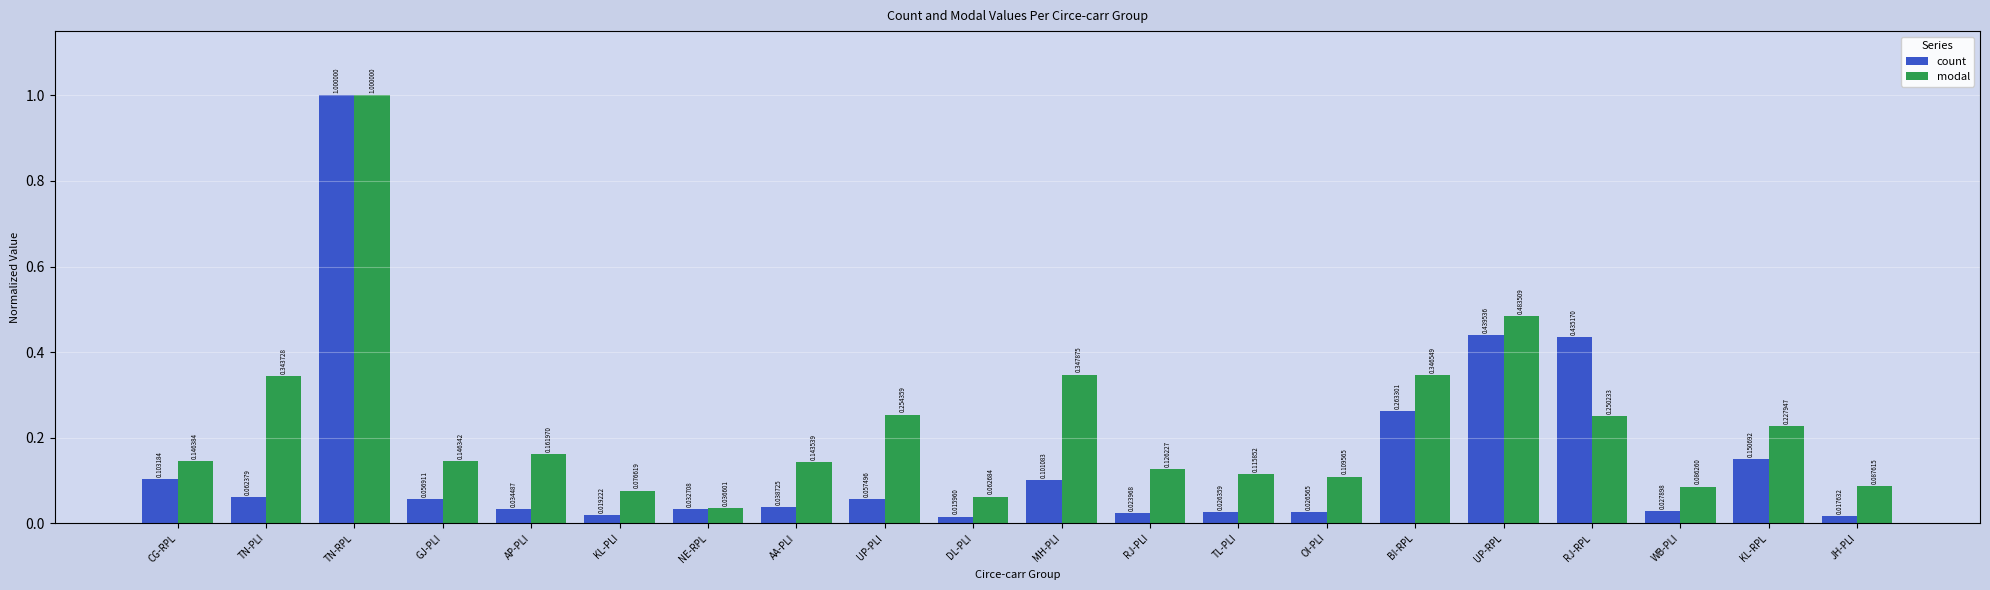

Which category has the highest value across all series?

TN-RPL